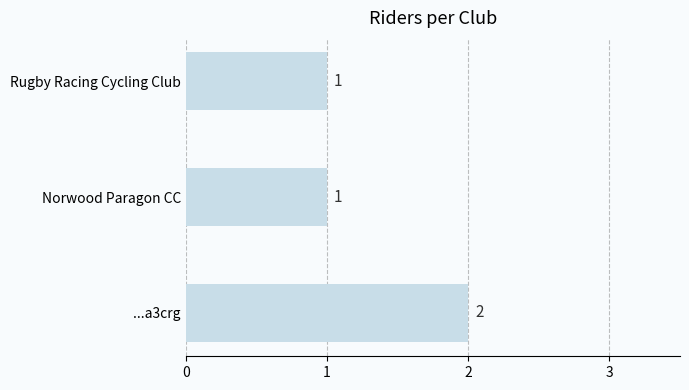

Which label corresponds to the largest value in the chart?

...a3crg